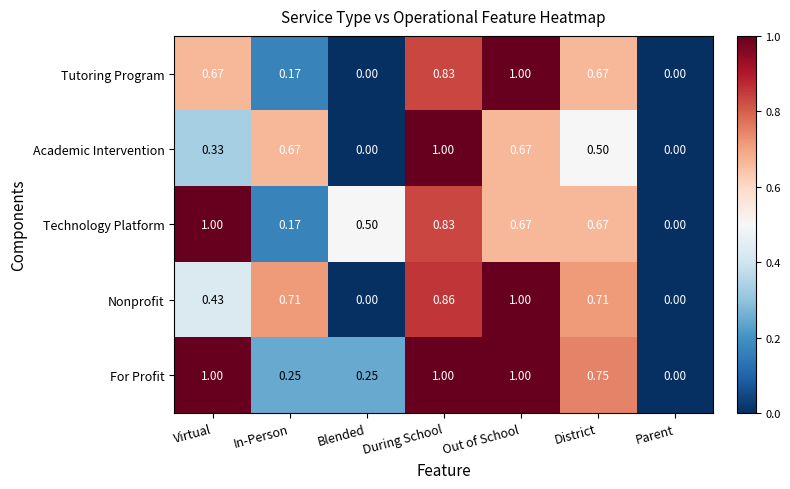

At which category is the sum across all series the highest?

During School